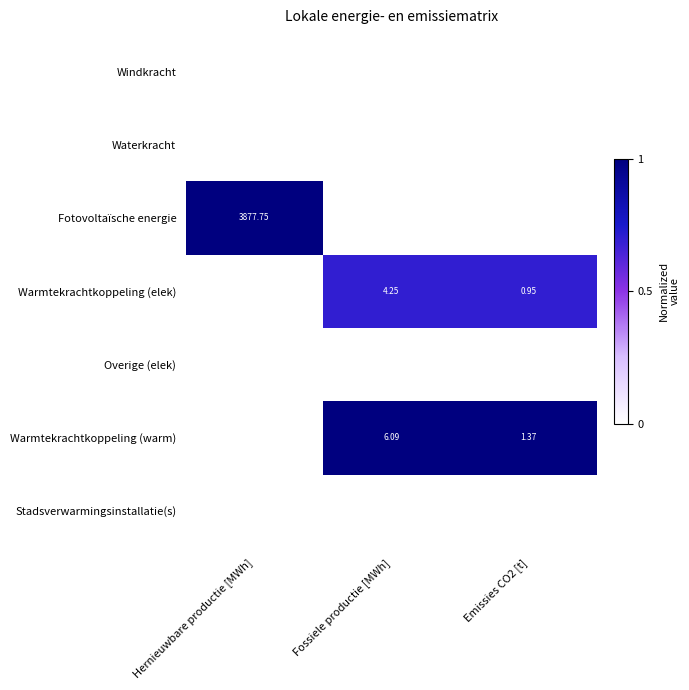

At which category does the chart reach its peak across all series?

Hernieuwbare productie [MWh]